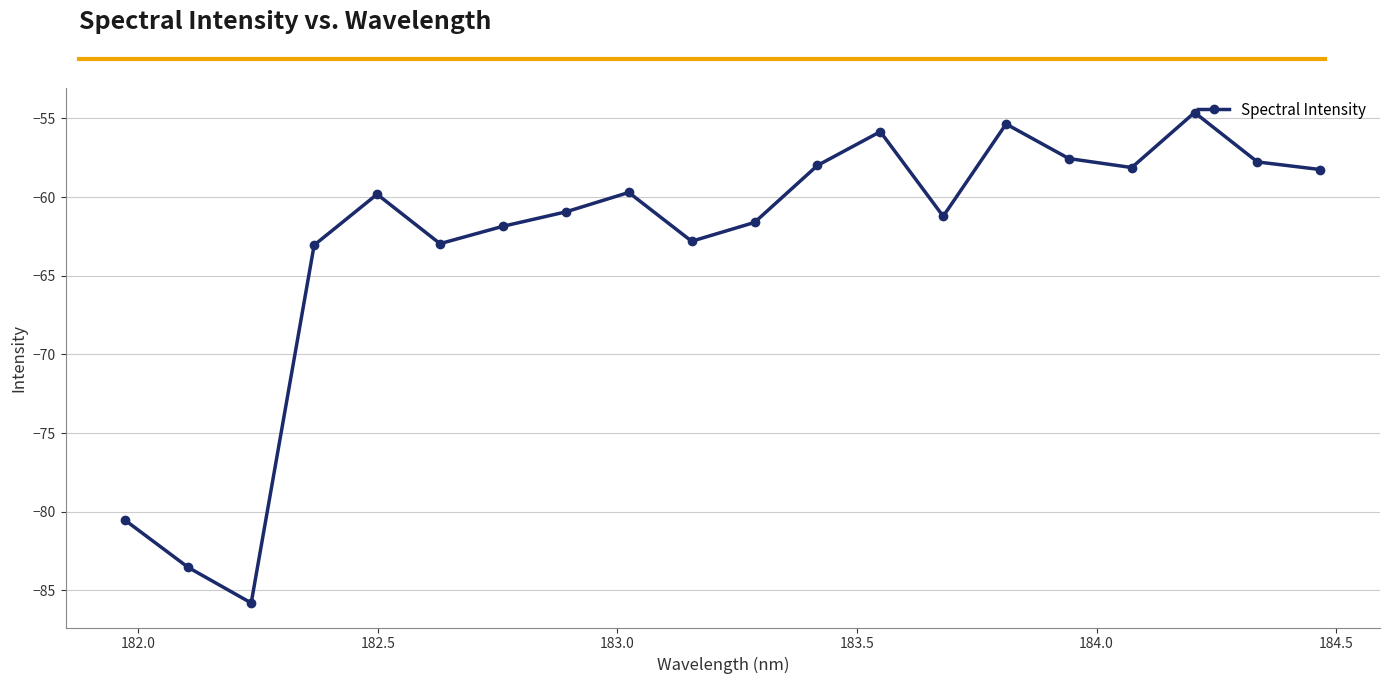

What is the average value?

-63.0